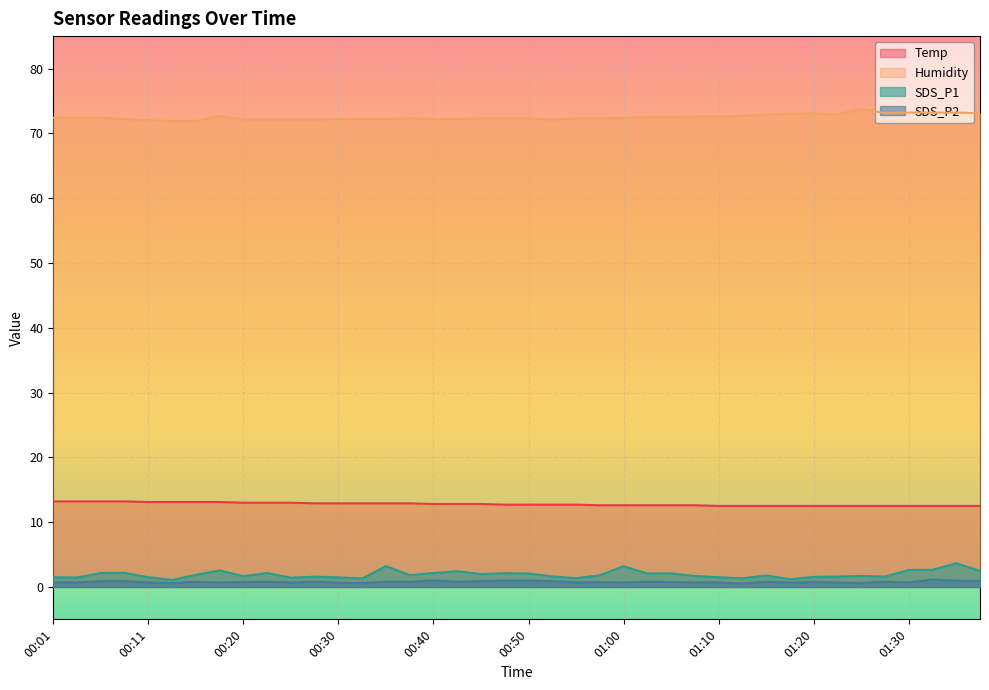

In SDS_P1, how many points are higher than both neighbors (excluding endpoints)?

12